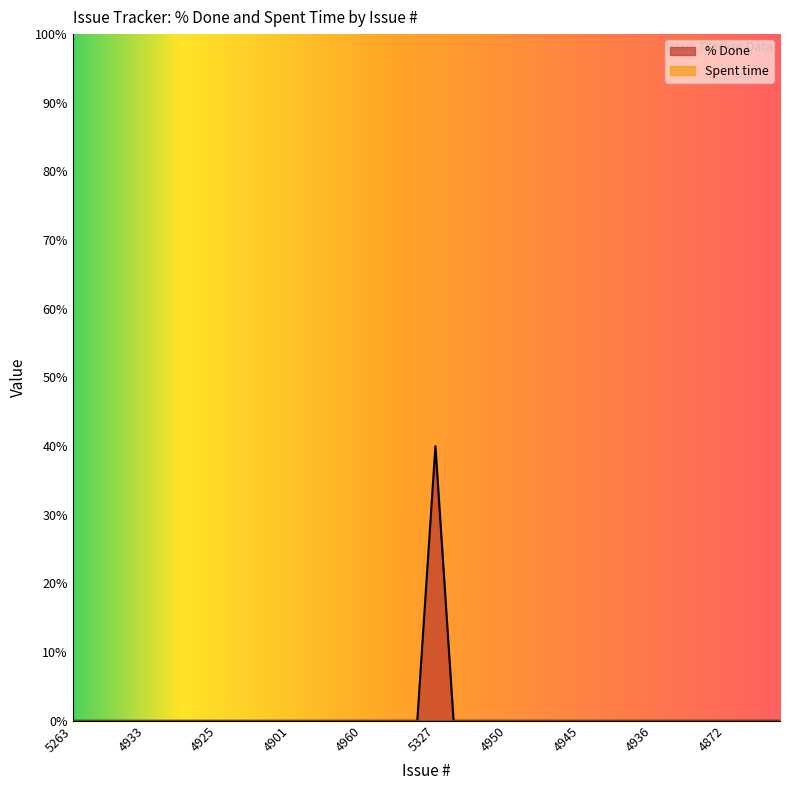

Reading right to left, transcribe all the data shown in this chart.

0	0	0	0	0	0	0	0	0	0	0	0	0	0	0	0	0	0	0	40	0	0	0	0	0	0	0	0	0	0	0	0	0	0	0	0	0	0	0	0